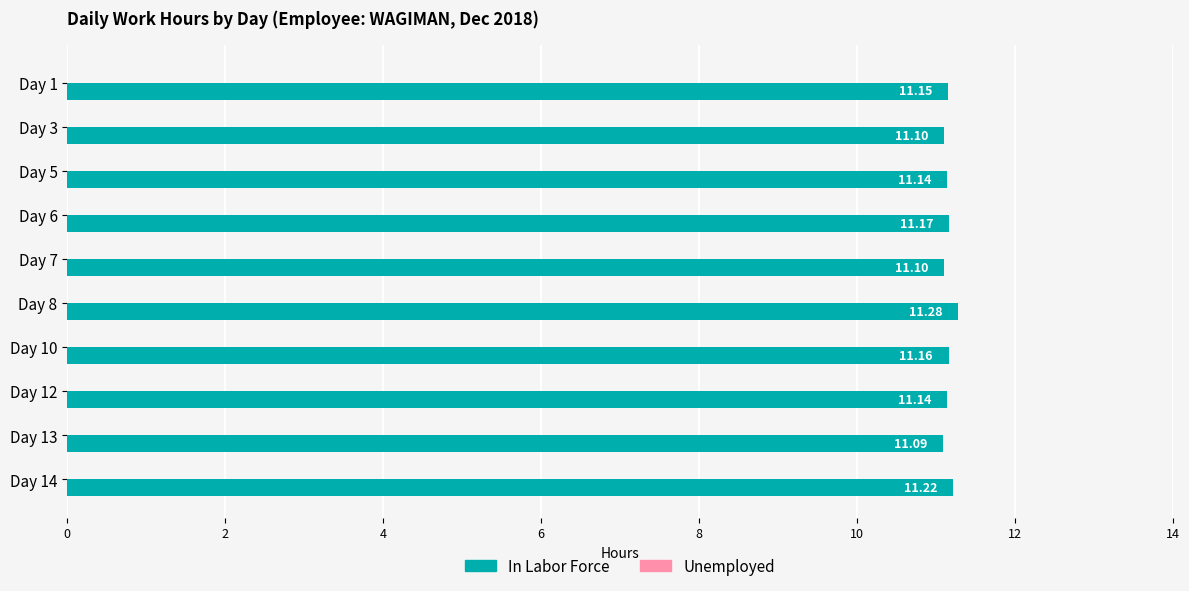

Approximately how many times larger is the value at Day 1 compared to Day 14?

1.0